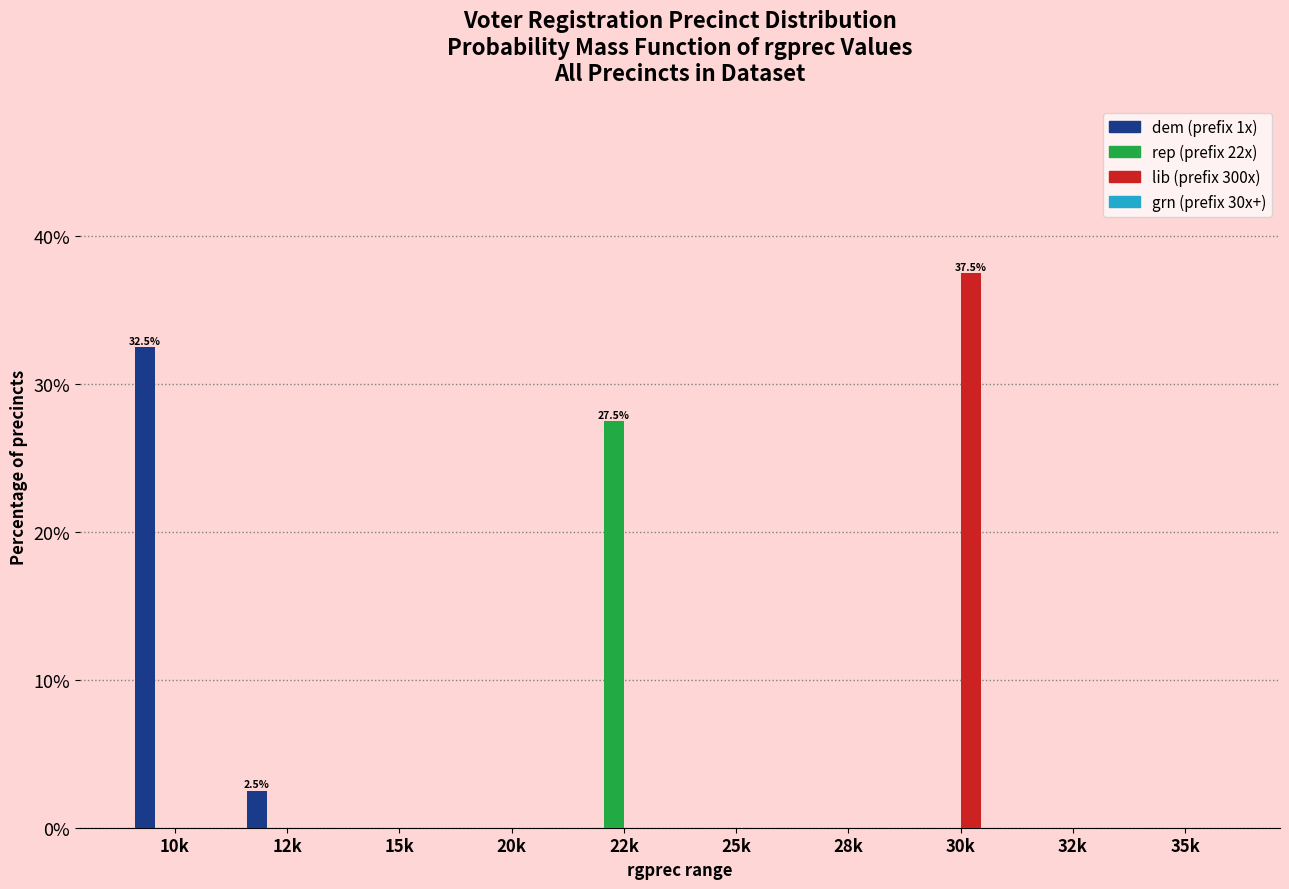

Reading left to right, extract all data points from this chart.

dem: 10k=32.5	12k=2.5	15k=0.0	20k=0.0	22k=0.0	25k=0.0	28k=0.0	30k=0.0	32k=0.0	35k=0.0
rep: 10k=0.0	12k=0.0	15k=0.0	20k=0.0	22k=27.5	25k=0.0	28k=0.0	30k=0.0	32k=0.0	35k=0.0
lib: 10k=0.0	12k=0.0	15k=0.0	20k=0.0	22k=0.0	25k=0.0	28k=0.0	30k=37.5	32k=0.0	35k=0.0